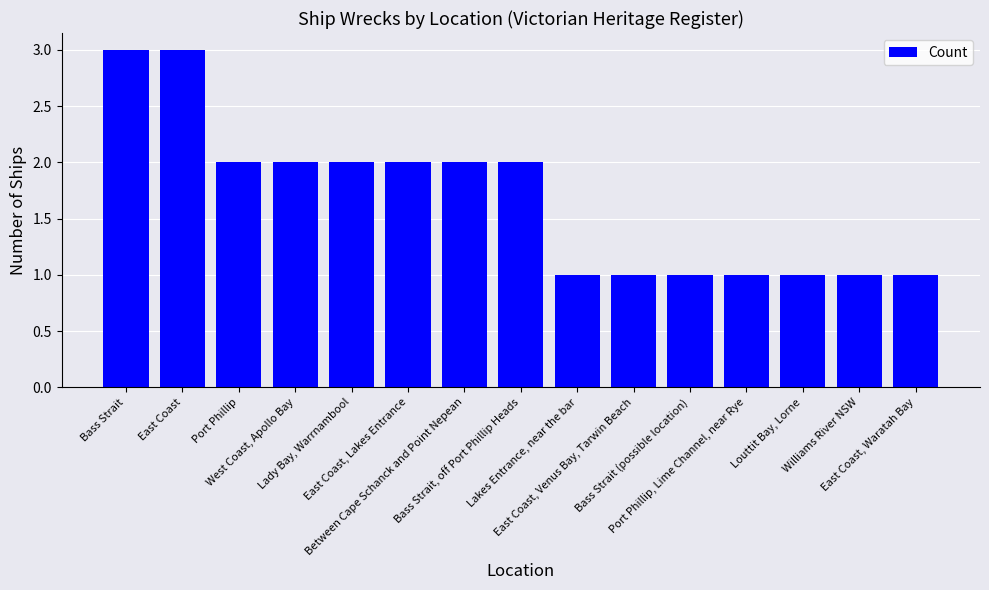

What is the value of the 14th bar from the left?

1